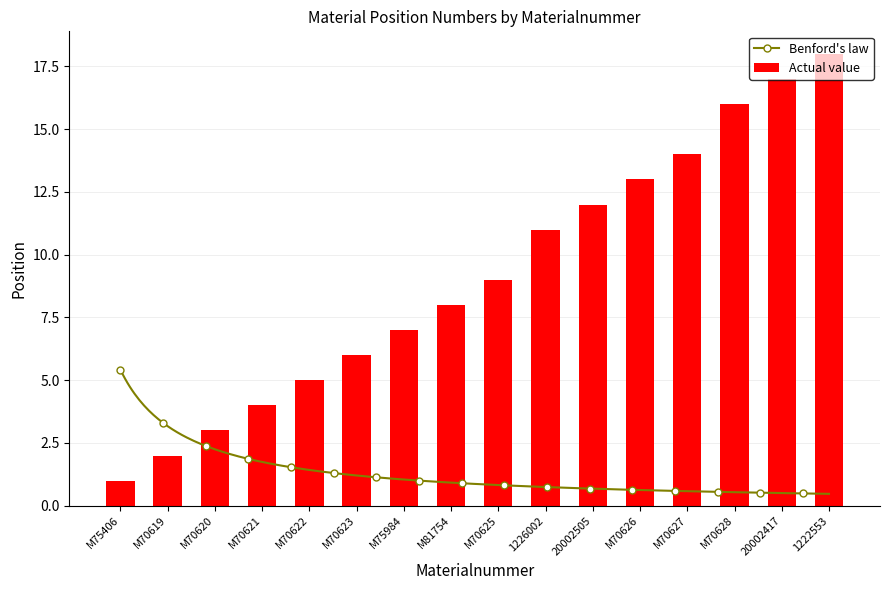

Between 1226002 and M70622, which is larger?

1226002